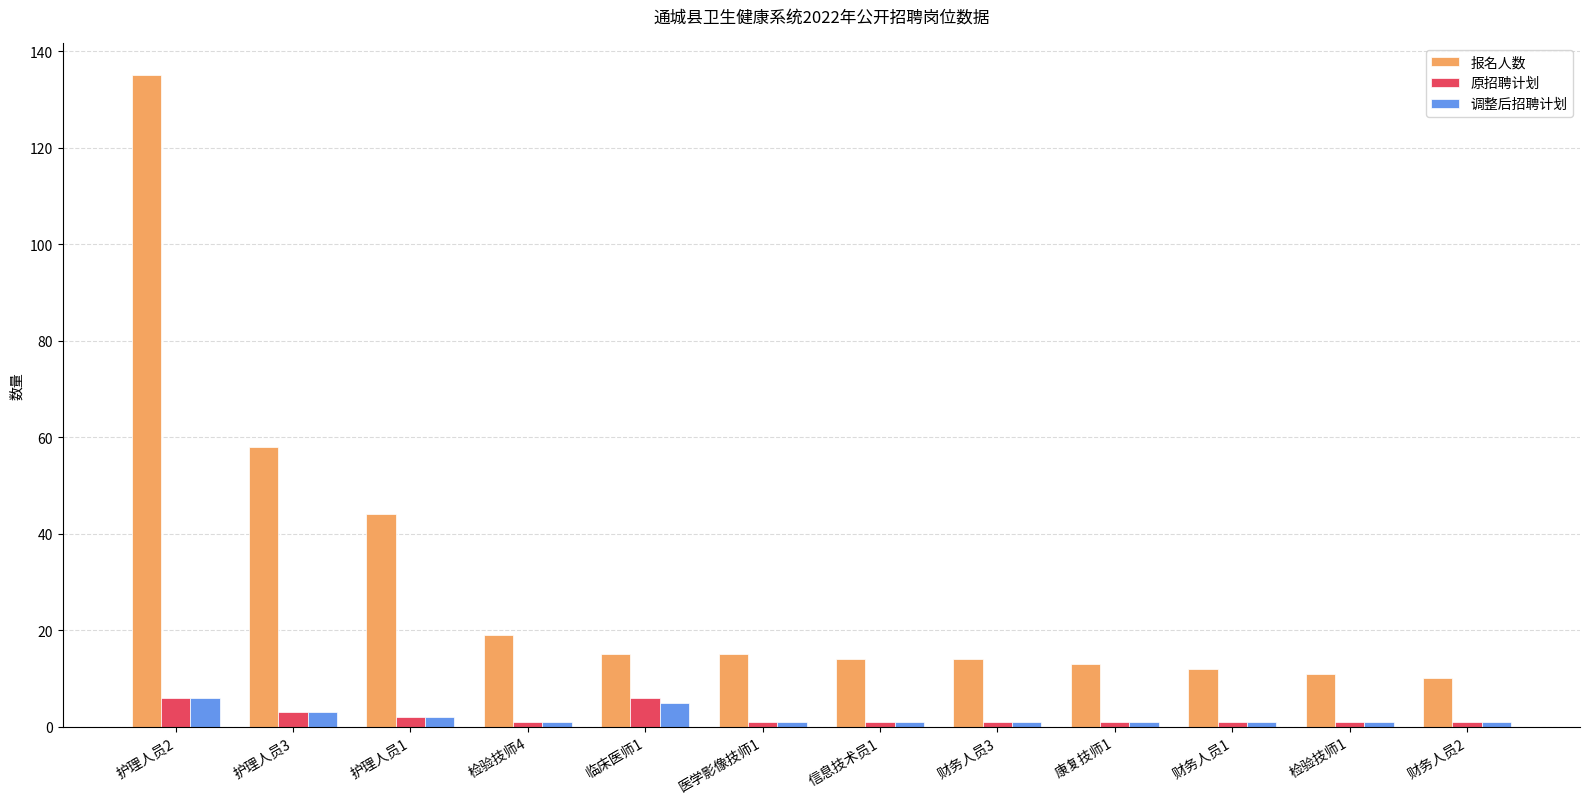

Reading left to right, what are all the values shown in this chart?

报名人数: 护理人员2=135	护理人员3=58	护理人员1=44	检验技师4=19	临床医师1=15	医学影像技师1=15	信息技术员1=14	财务人员3=14	康复技师1=13	财务人员1=12	检验技师1=11	财务人员2=10
原招聘计划: 护理人员2=6	护理人员3=3	护理人员1=2	检验技师4=1	临床医师1=6	医学影像技师1=1	信息技术员1=1	财务人员3=1	康复技师1=1	财务人员1=1	检验技师1=1	财务人员2=1
调整后招聘计划: 护理人员2=6	护理人员3=3	护理人员1=2	检验技师4=1	临床医师1=5	医学影像技师1=1	信息技术员1=1	财务人员3=1	康复技师1=1	财务人员1=1	检验技师1=1	财务人员2=1